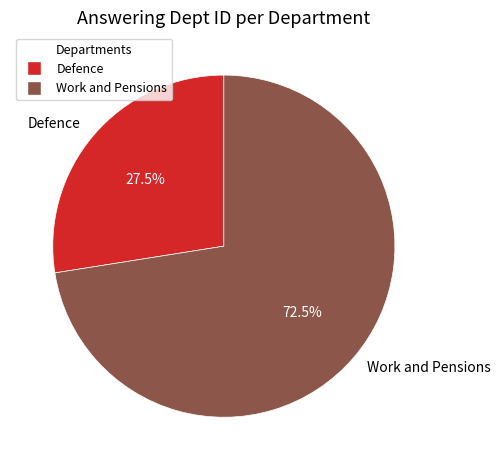

Rank the categories by value from highest to lowest.

Work and Pensions, Defence